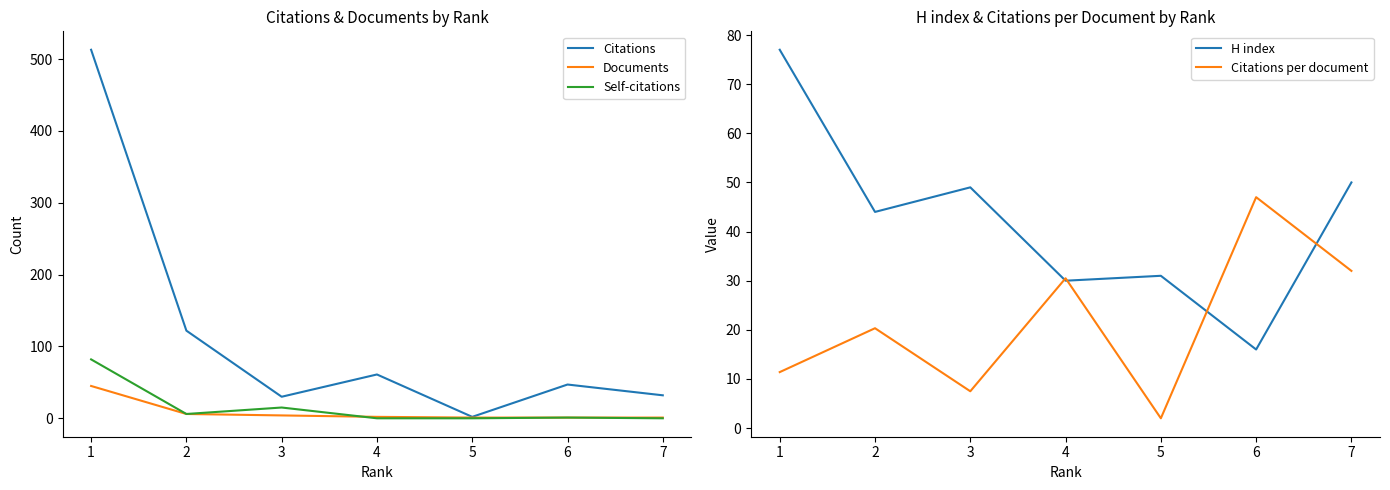

What are all the series names shown in the legend?

Citations, Documents, Self-citations, H index, Citations per document